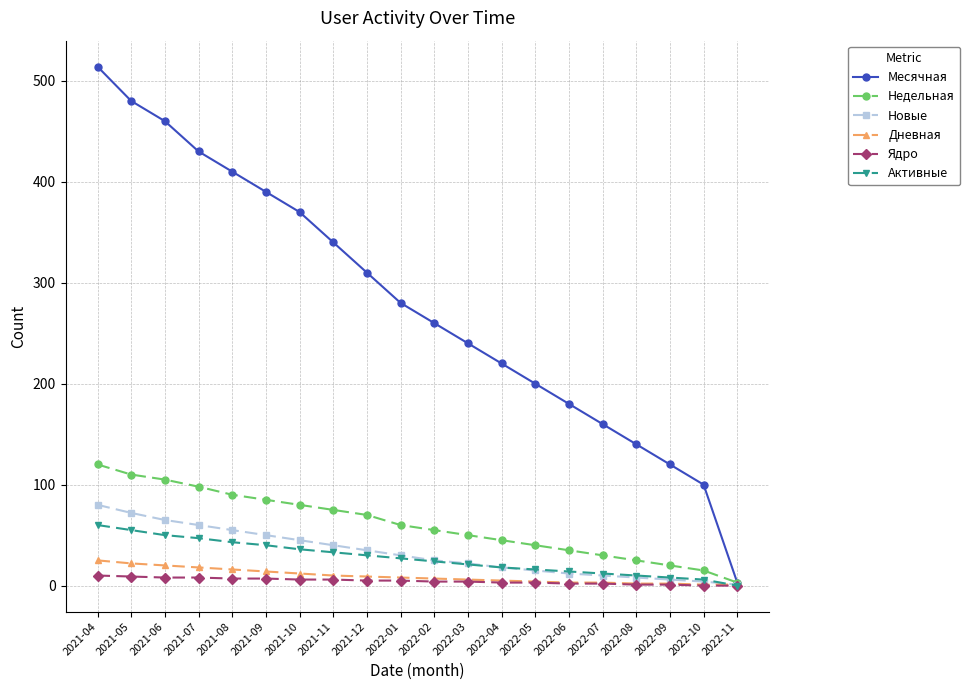

The value of Дневная at 2021-10 is 12. True or false?

True